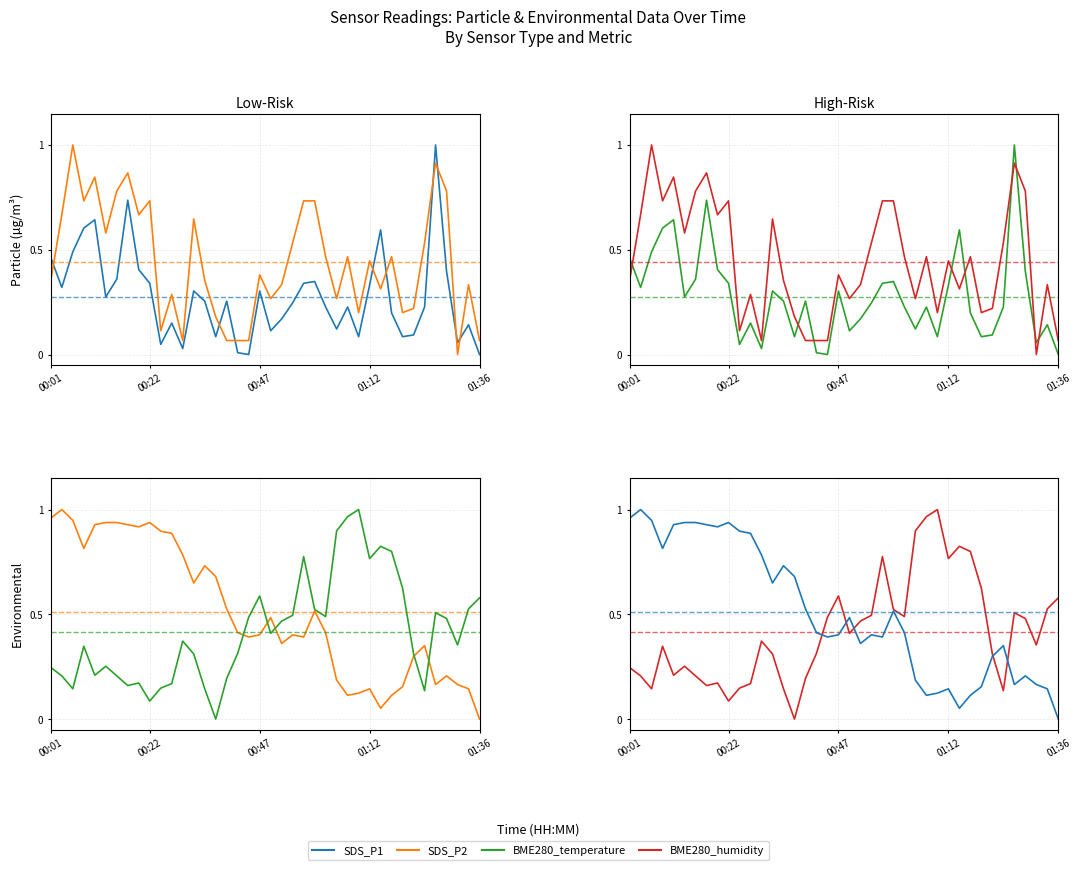

Does the chart display data point markers on the line(s)?

No